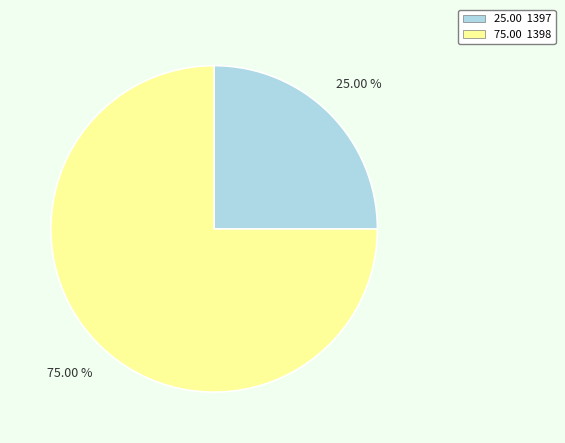

Is there a majority slice in this chart?

Yes